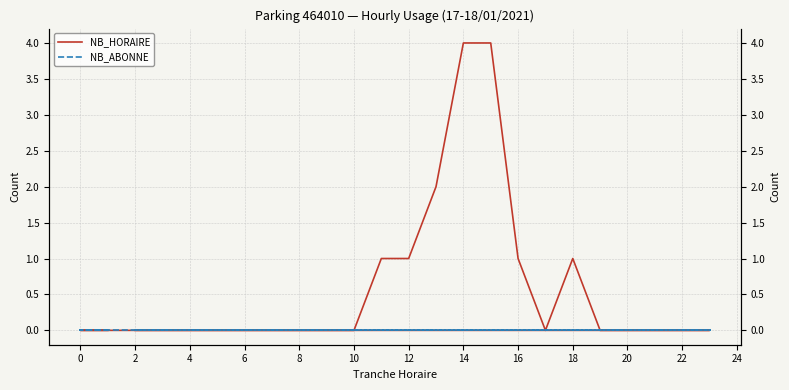

What are all the series names shown in the legend?

NB_HORAIRE, NB_ABONNE